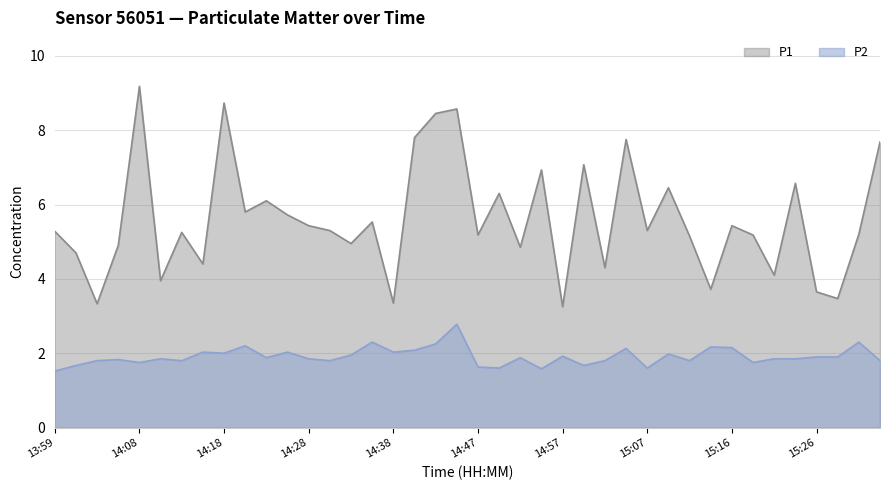

True or false: P1 and P2 intersect in this chart.

False